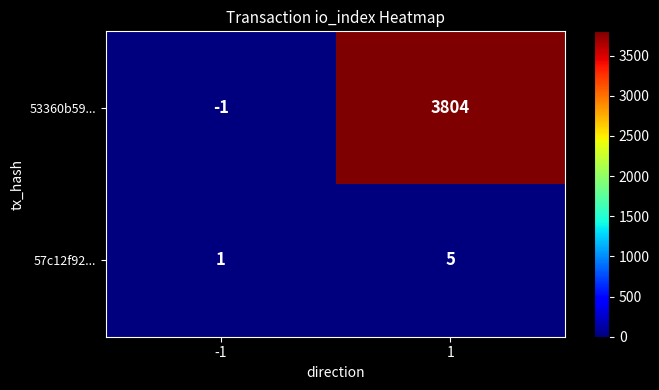

What is the minimum value shown in the chart?

-1